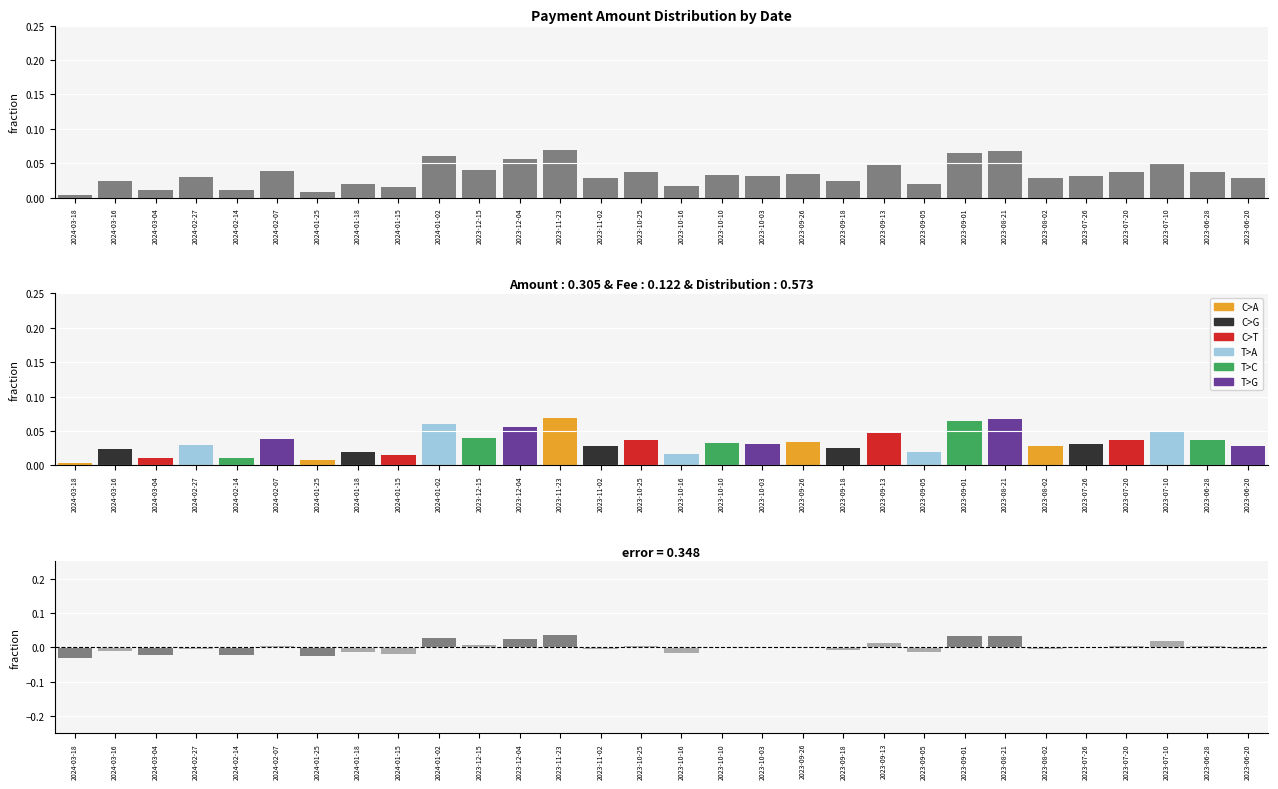

Are the bars grouped side by side (vs. stacked)?

Yes